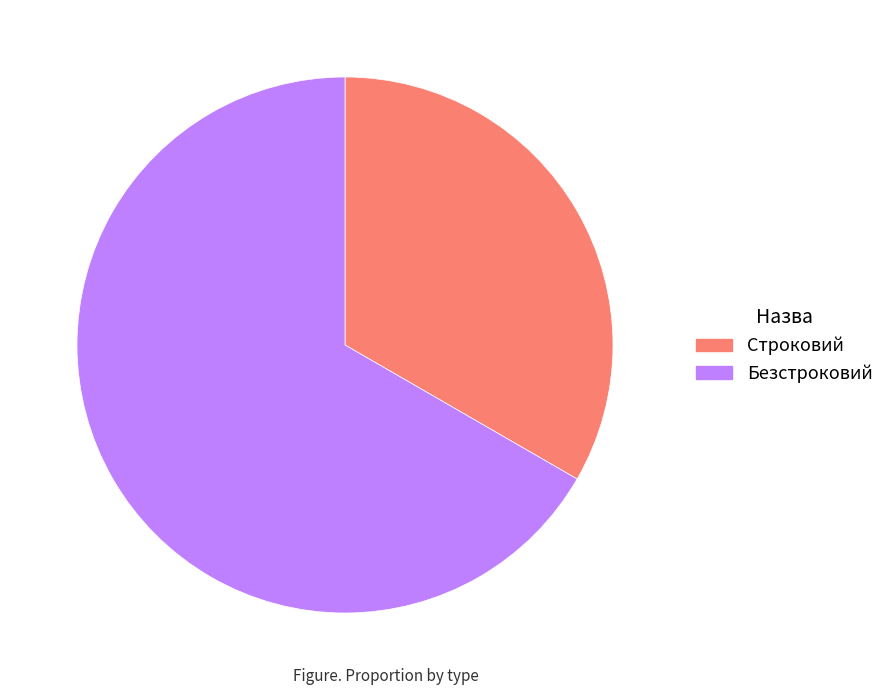

Rank the categories by value from highest to lowest.

Безстроковий, Строковий